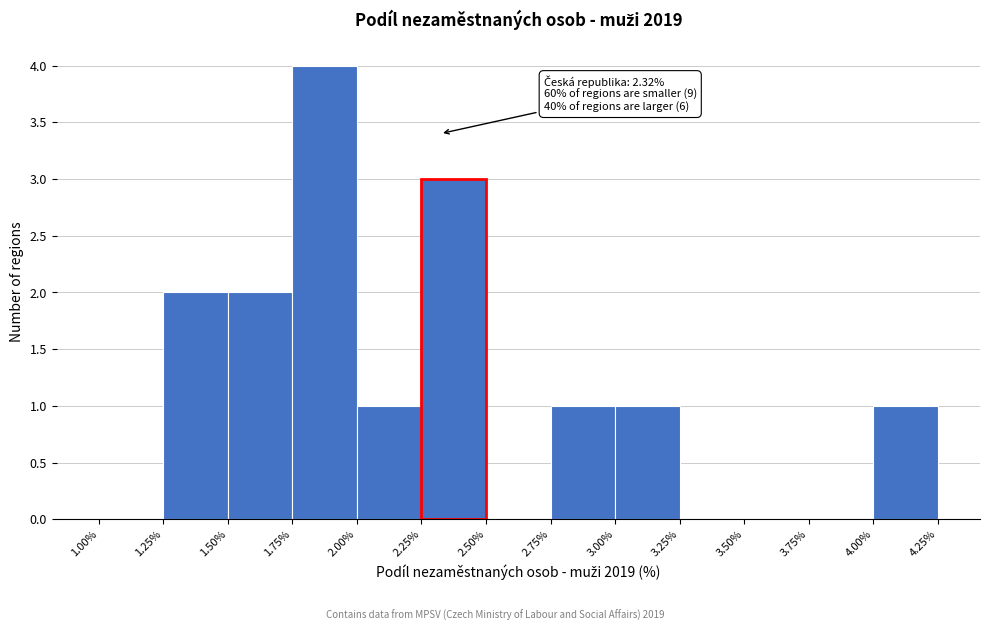

Over which range of the x-axis is the bar tallest?

1.75% to 2.00%